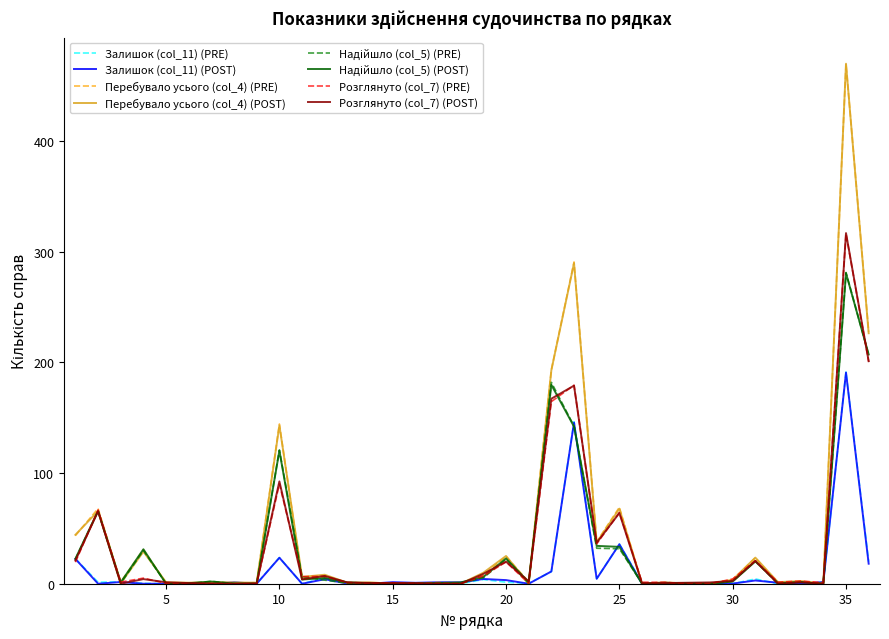

What is the maximum value for Розглянуто (col_7) (PRE)?

316.4